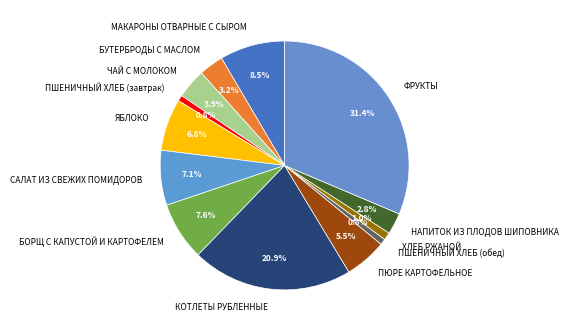

Which has a higher value, ХЛЕБ РЖАНОЙ or ФРУКТЫ?

ФРУКТЫ